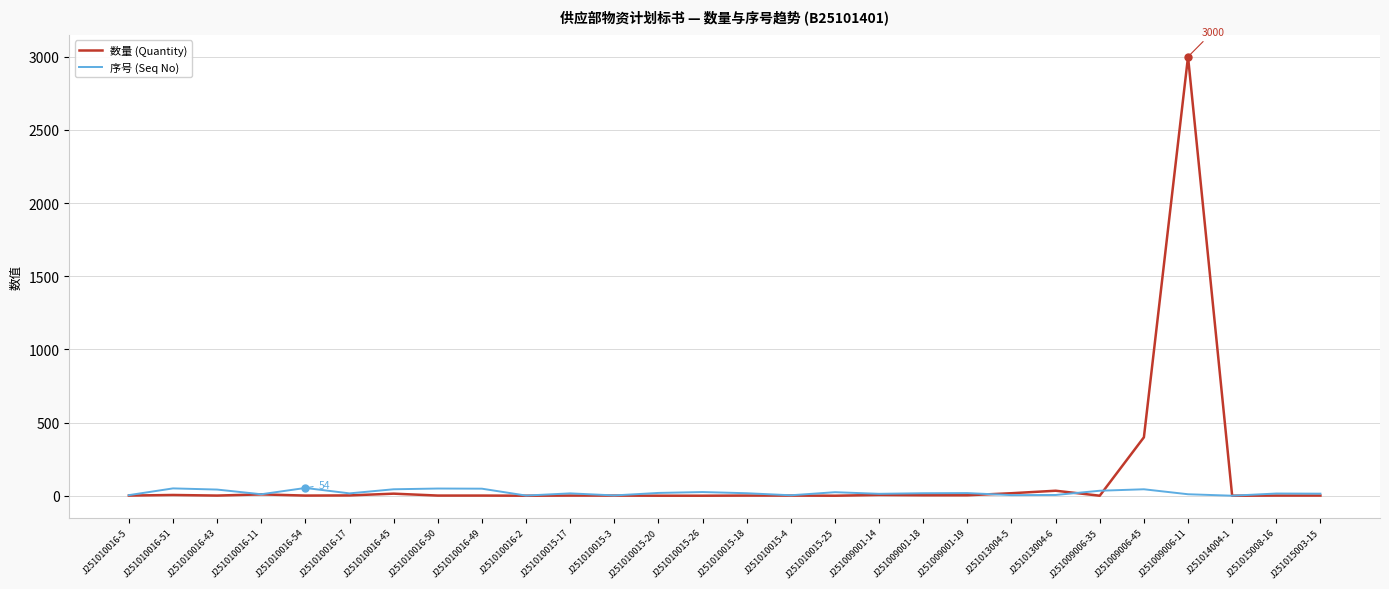

What position from the left is J251010016-45?

7